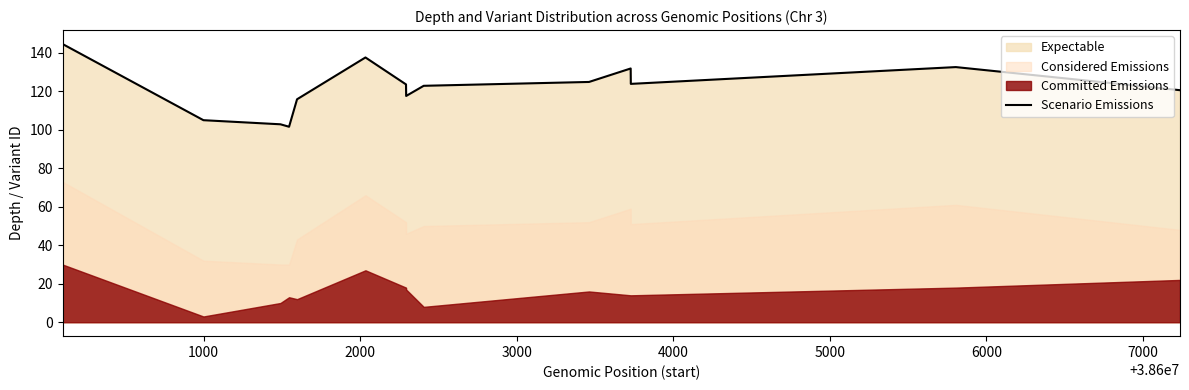

What is the maximum value for Scenario Emissions?

144.6